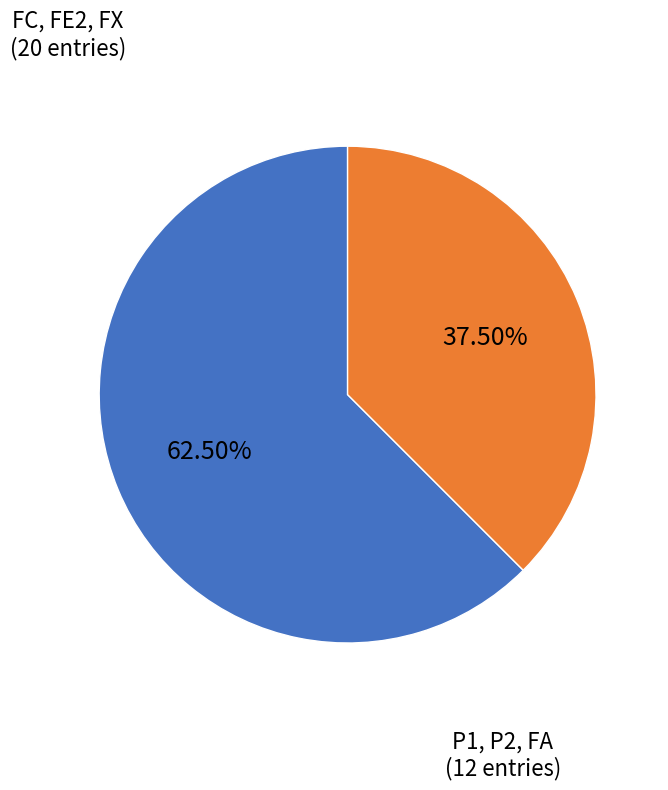

Is there a majority slice in this chart?

Yes